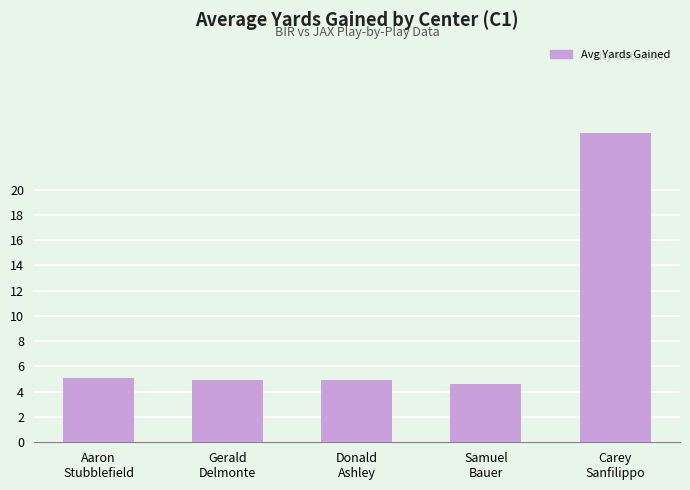

What is the difference between the maximum and minimum values?

19.9